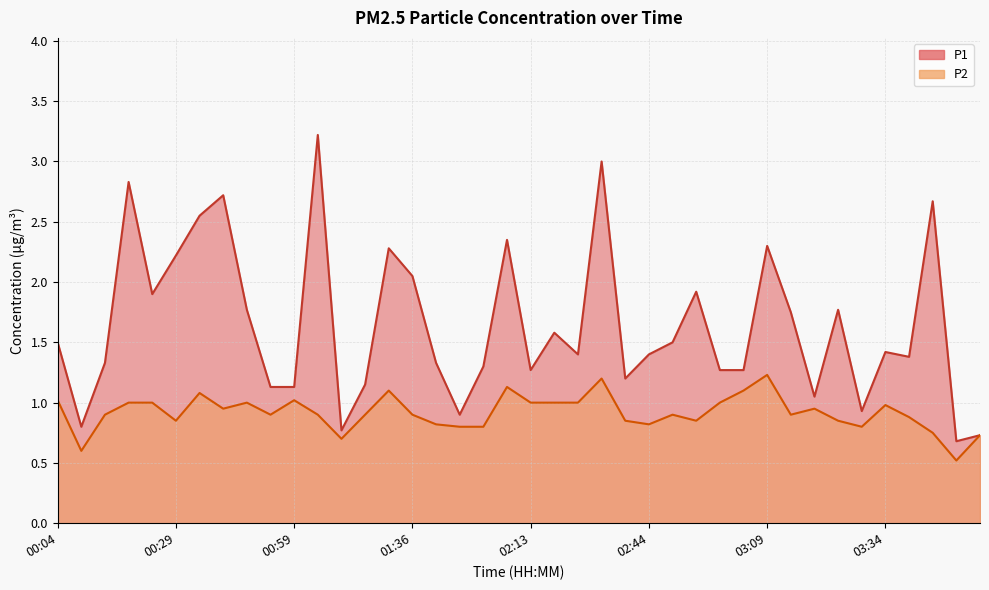

Rank the series at 03:04 from lowest to highest value.

P2, P1